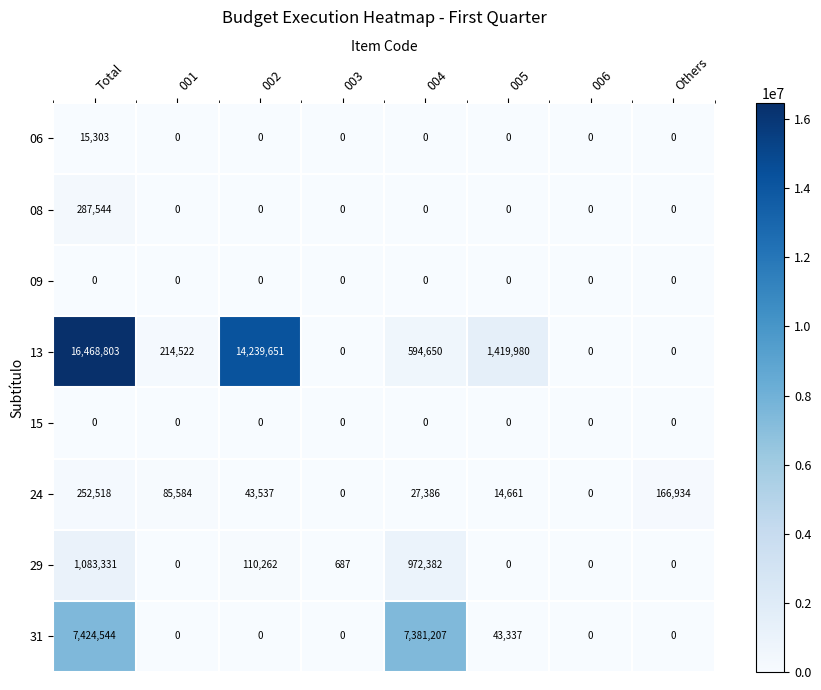

Which category has the highest value across all series?

Total